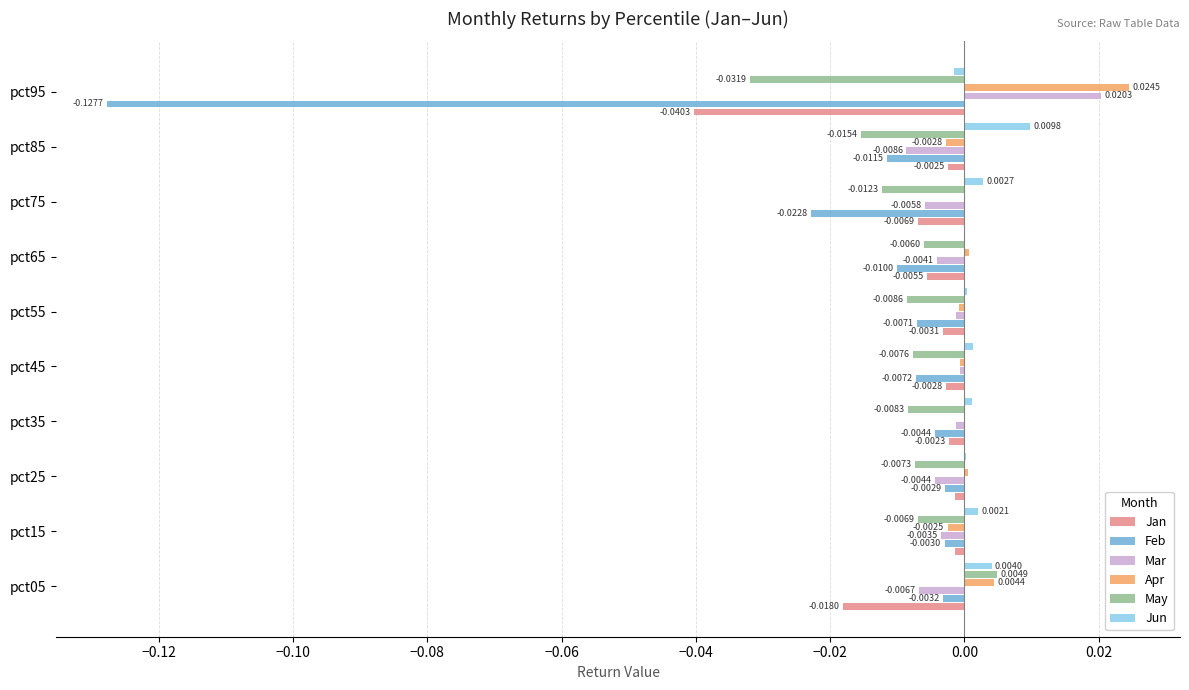

Which series has the largest total across all categories?

Apr